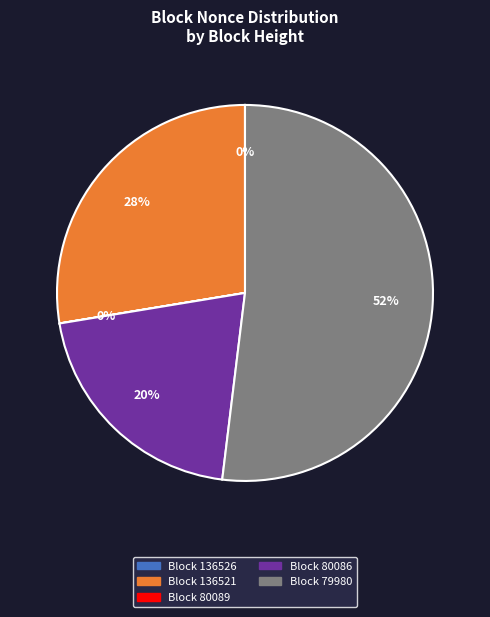

To the nearest percent, what is the average slice percentage?

20%